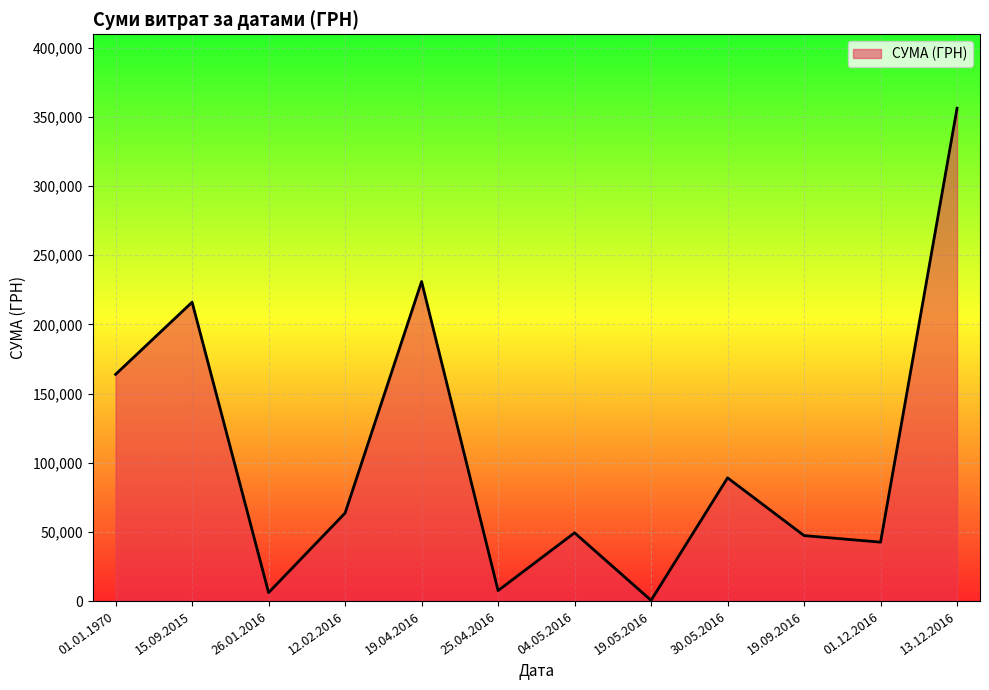

Which category has the highest value across all series?

13.12.2016